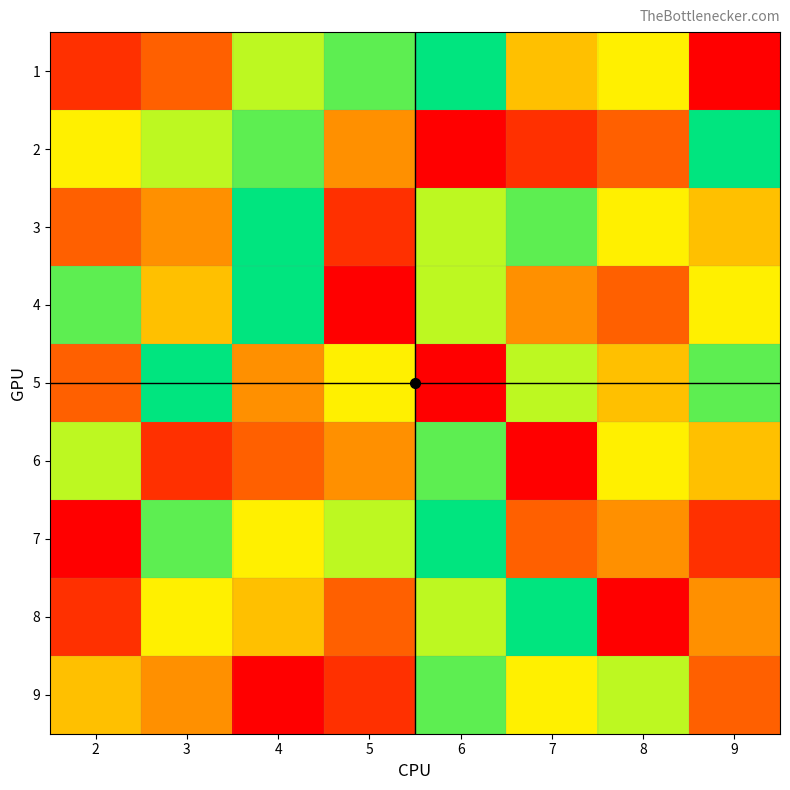

Reading right to left, what are all the values shown in this chart?

1: 9=1	8=6	7=5	6=9	5=8	4=7	3=3	2=2
2: 9=9	8=3	7=2	6=1	5=4	4=8	3=7	2=6
3: 9=5	8=6	7=8	6=7	5=2	4=9	3=4	2=3
4: 9=6	8=3	7=4	6=7	5=1	4=9	3=5	2=8
5: 9=8	8=5	7=7	6=1	5=6	4=4	3=9	2=3
6: 9=5	8=6	7=1	6=8	5=4	4=3	3=2	2=7
7: 9=2	8=4	7=3	6=9	5=7	4=6	3=8	2=1
8: 9=4	8=1	7=9	6=7	5=3	4=5	3=6	2=2
9: 9=3	8=7	7=6	6=8	5=2	4=1	3=4	2=5